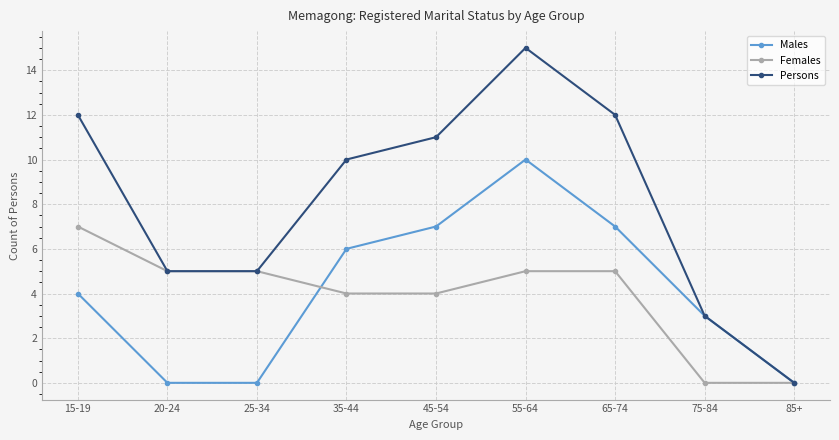

Rank the series at 45-54 from lowest to highest value.

Females, Males, Persons